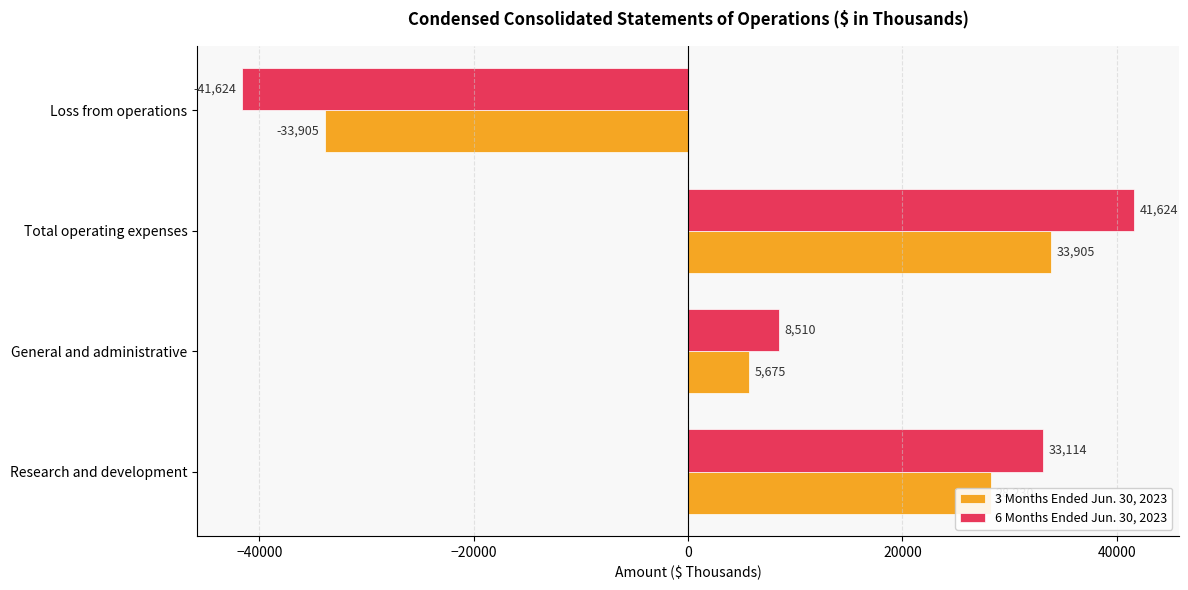

What is the difference between the 3 Months Ended Jun. 30, 2023 values at General and administrative and Loss from operations?

39580